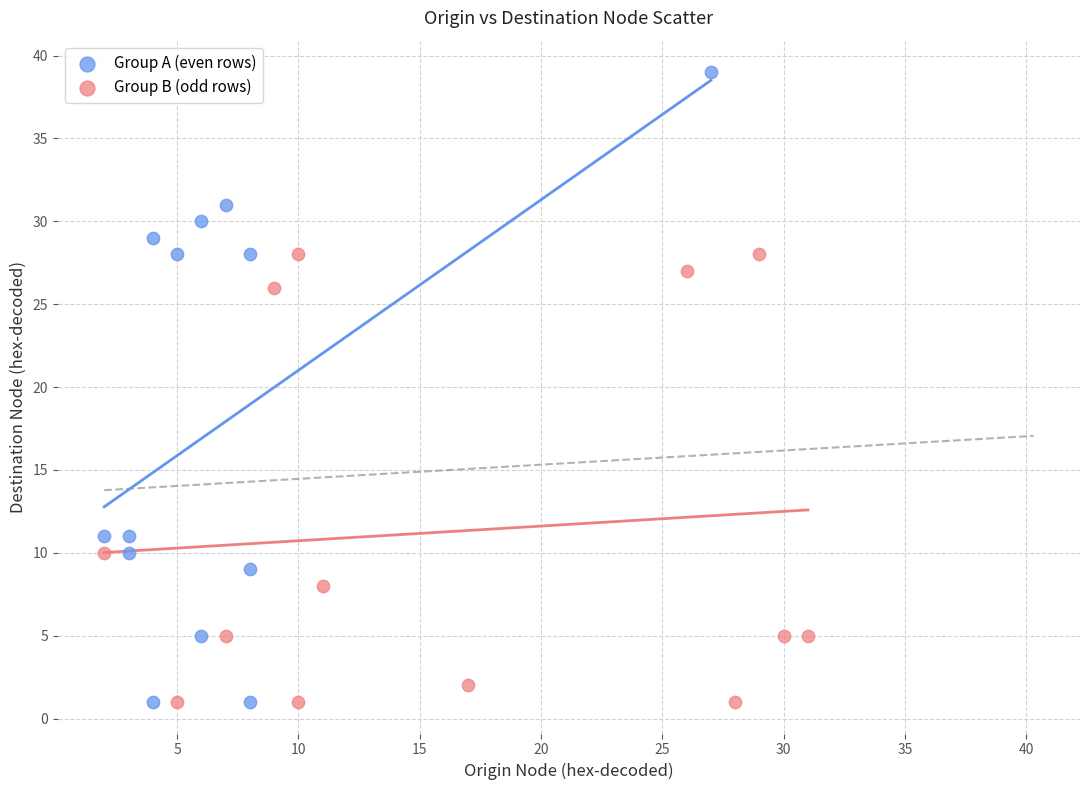

Which series contains the highest Y value?

Group A (even rows)